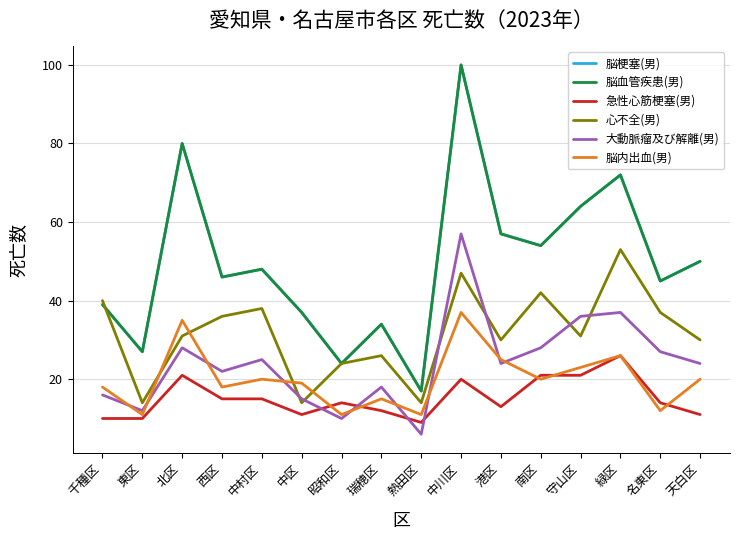

True or false: 急性心筋梗塞(男) has more than 0 interior local peaks.

True